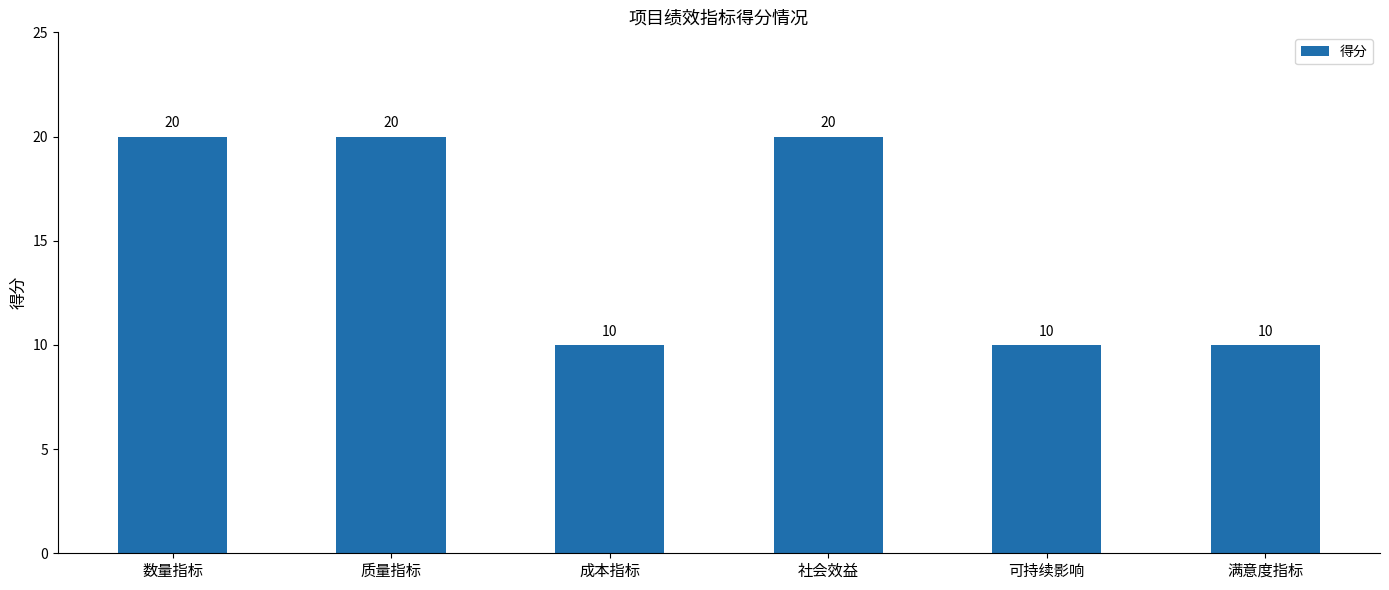

What is the smallest value displayed?

10